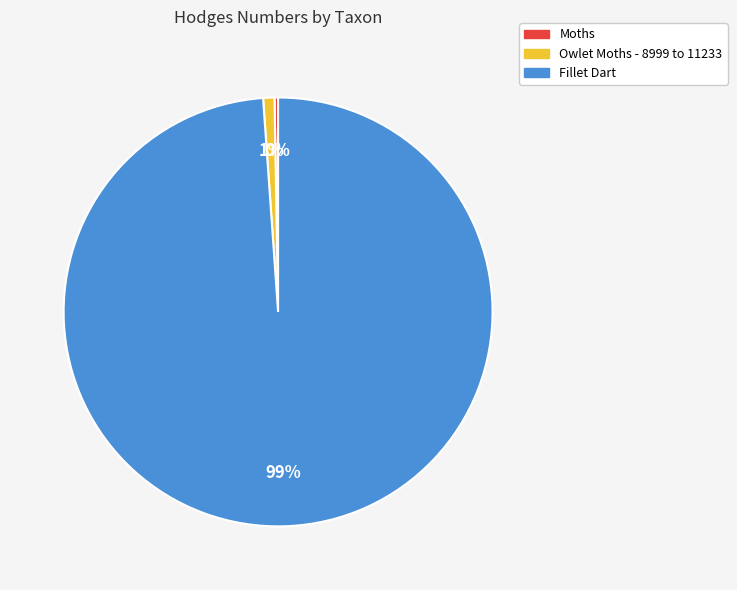

Is it true that Fillet Dart is 89% of the pie?

False